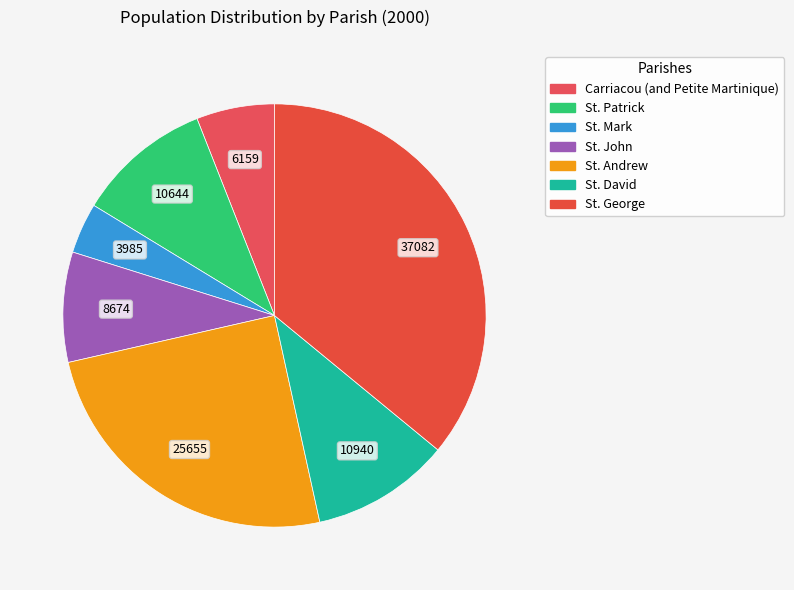

To the nearest percent, what is the difference between the St. George and Carriacou (and Petite Martinique) slice percentages?

30%